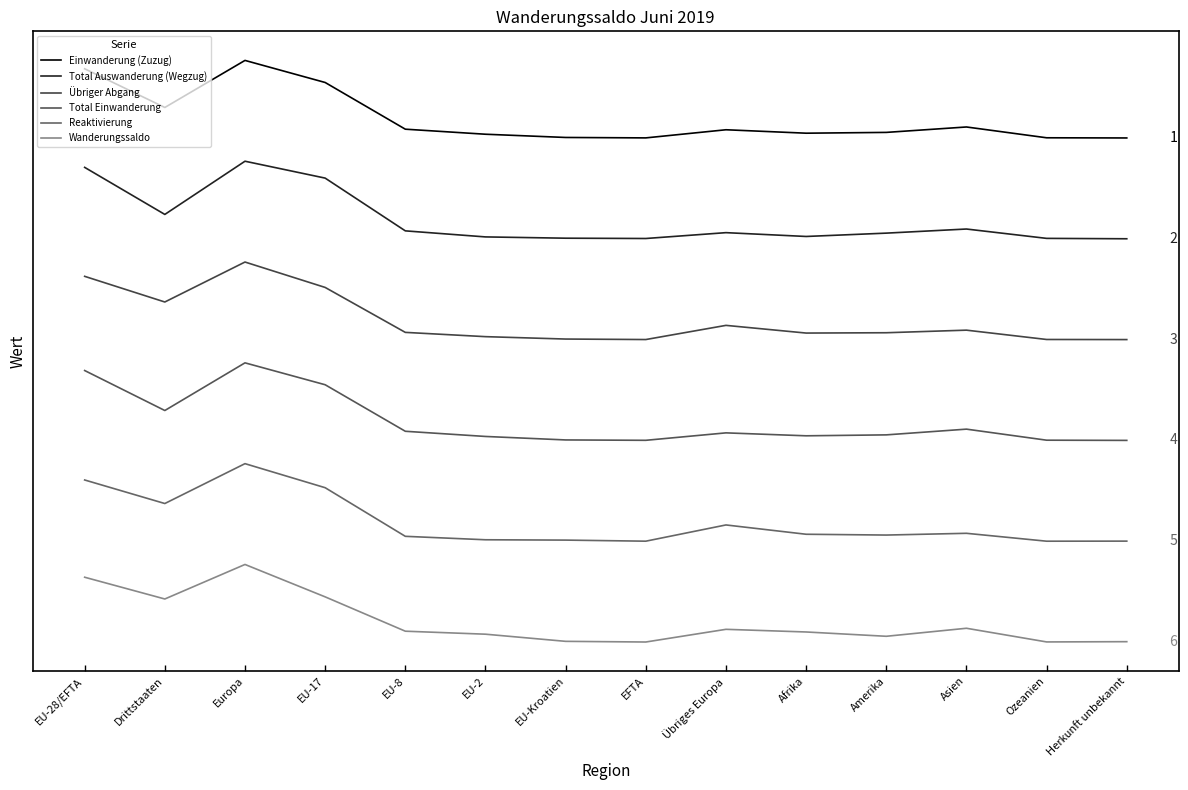

Reading right to left, extract all data points from this chart.

Einwanderung (Zuzug): 6.5	6.5	6.6	6.6	6.6	6.6	6.5	6.5	6.5	6.6	7.2	7.5	6.9	7.4
Total Auswanderung (Wegzug): 5.2	5.2	5.3	5.3	5.2	5.3	5.2	5.2	5.2	5.3	6.0	6.2	5.5	6.1
Übriger Abgang: 3.9	3.9	4.0	4.0	4.0	4.1	3.9	3.9	3.9	4.0	4.6	4.9	4.4	4.7
Total Einwanderung: 2.6	2.6	2.7	2.7	2.7	2.7	2.6	2.6	2.7	2.7	3.3	3.6	3.0	3.5
Reaktivierung: 1.3	1.3	1.4	1.4	1.4	1.5	1.3	1.3	1.3	1.4	2.0	2.3	1.8	2.1
Wanderungssaldo: 0.0	0.0	0.2	0.1	0.1	0.2	0.0	0.0	0.1	0.1	0.6	1.0	0.6	0.8